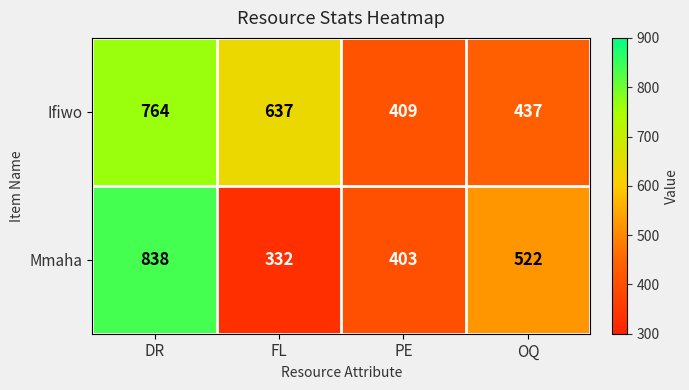

What is the sum of all Ifiwo values?

2247